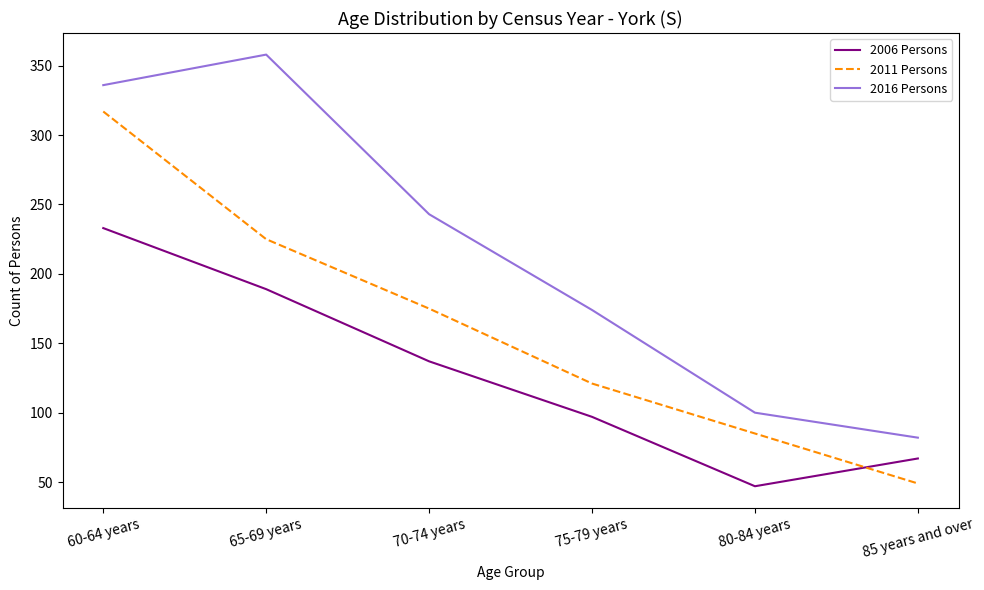

Between 75-79 years and 85 years and over, which series saw the biggest shift?

2016 Persons